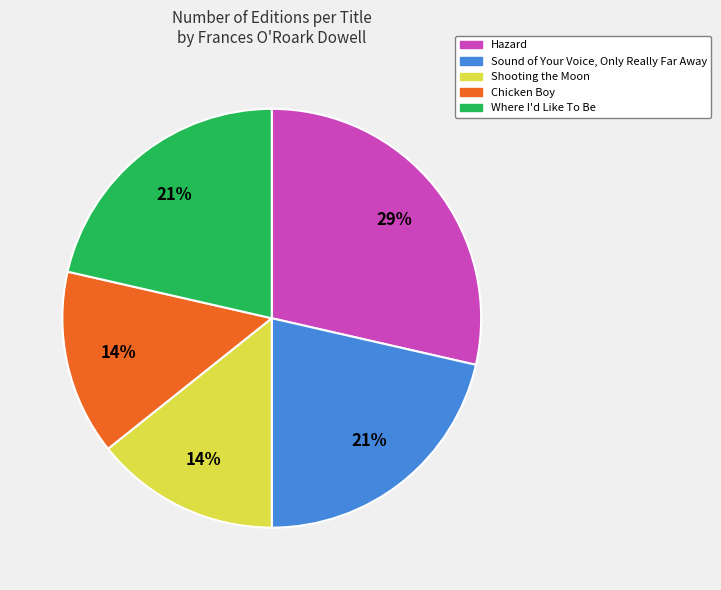

Between Hazard and Where I'd Like To Be, which is larger?

Hazard